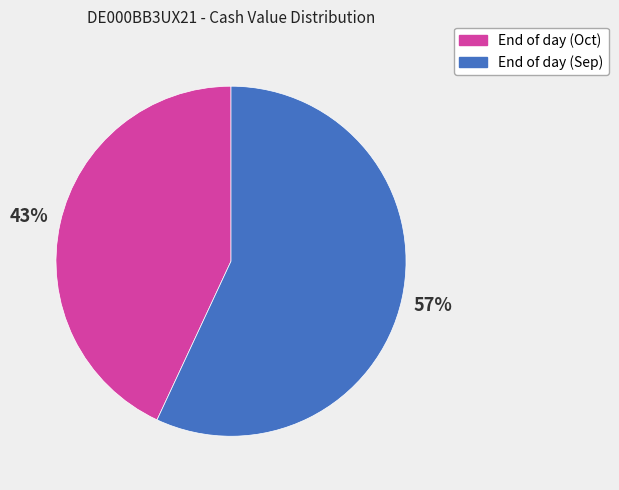

Combined, do End of day (Sep) and End of day (Oct) account for over 50%?

Yes